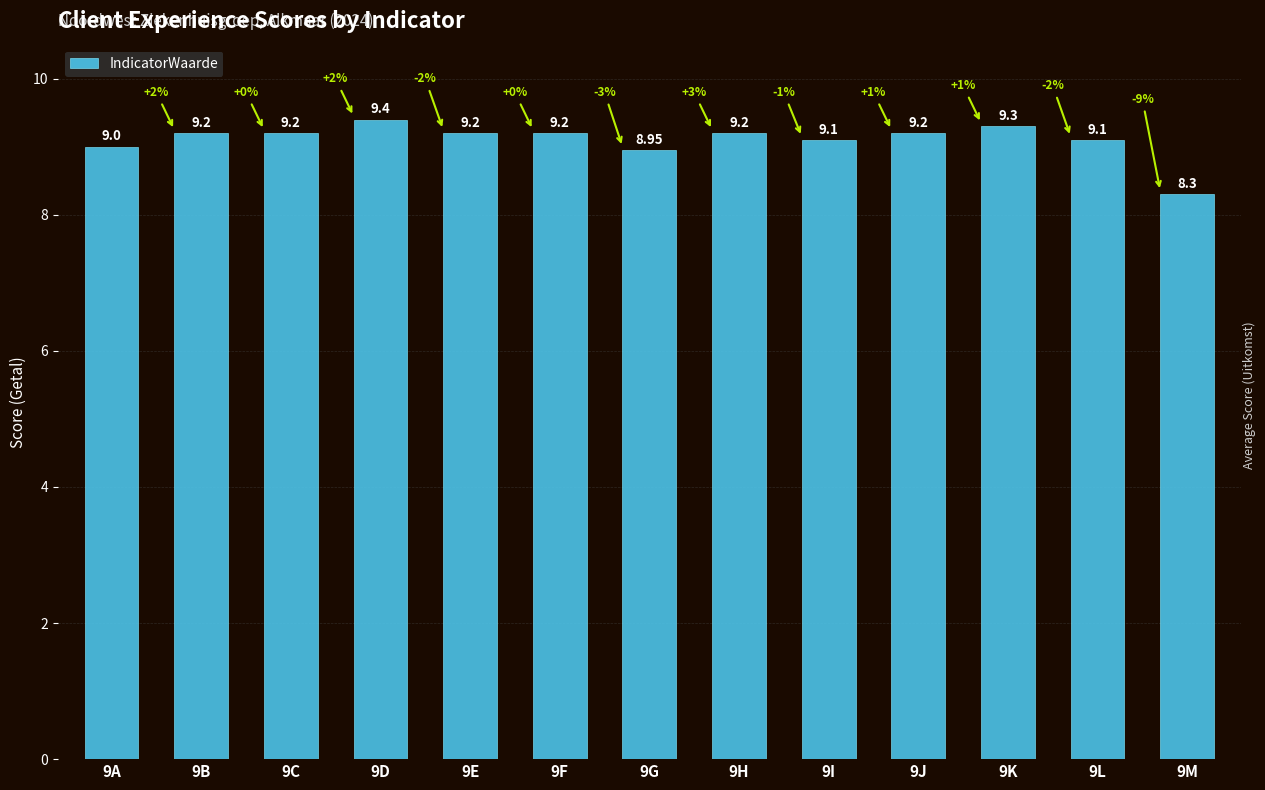

Is it true that the value at 9K is 9.3?

True